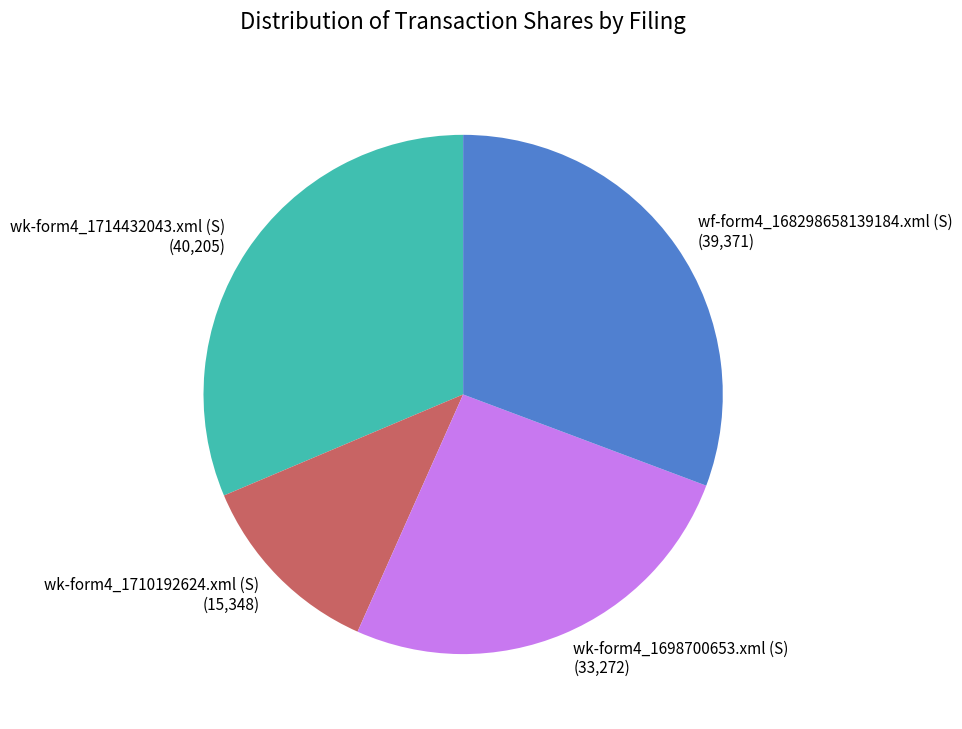

What is the smallest slice in the pie chart?

wk-form4_1710192624.xml (S)